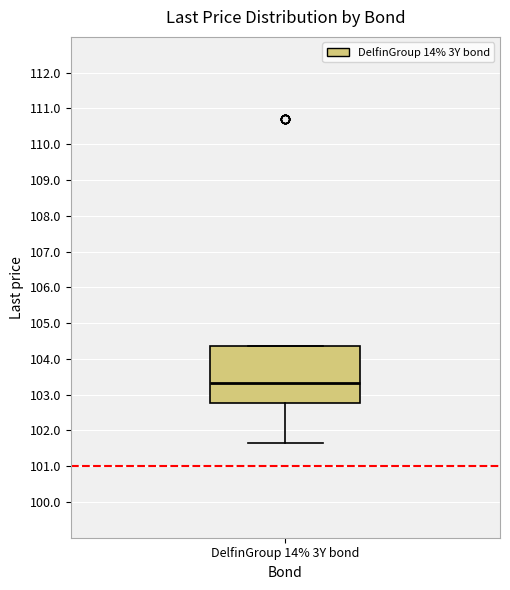

Where is the upper edge of the box for DelfinGroup 14% 3Y bond on the y-axis? The values are not printed on the chart, so give them approximately, as read against the axis.

104.4